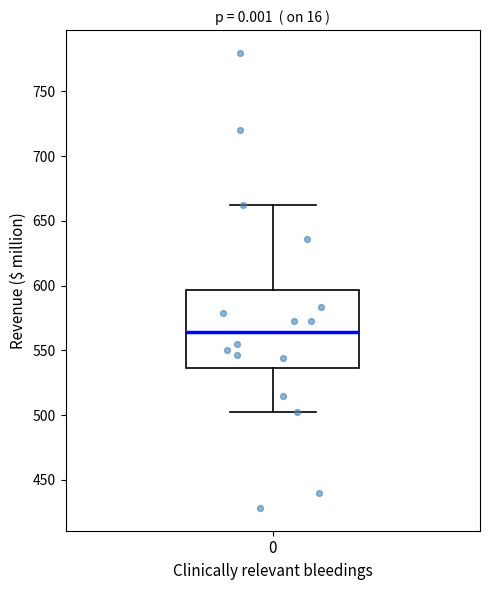

Where is the upper edge of the box at x = 0 on the y-axis? The values are not printed on the chart, so give them approximately, as read against the axis.

595